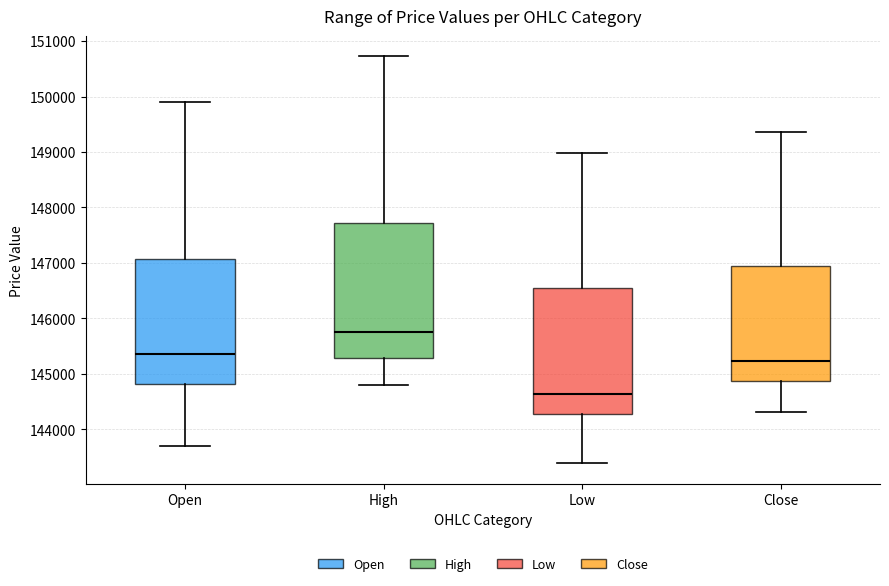

Reading left to right, transcribe this box plot: for each box, give where its median line is, the range the box spans, and where its two whiskers end, as read against the y-axis. The values are not printed on the chart, so give them approximately, as read against the axis.

Open: median 145300, box 144800 to 147100, whiskers 143700 to 149900
High: median 145800, box 145300 to 147700, whiskers 144800 to 150700
Low: median 144600, box 144300 to 146600, whiskers 143400 to 149000
Close: median 145200, box 144900 to 146900, whiskers 144300 to 149400